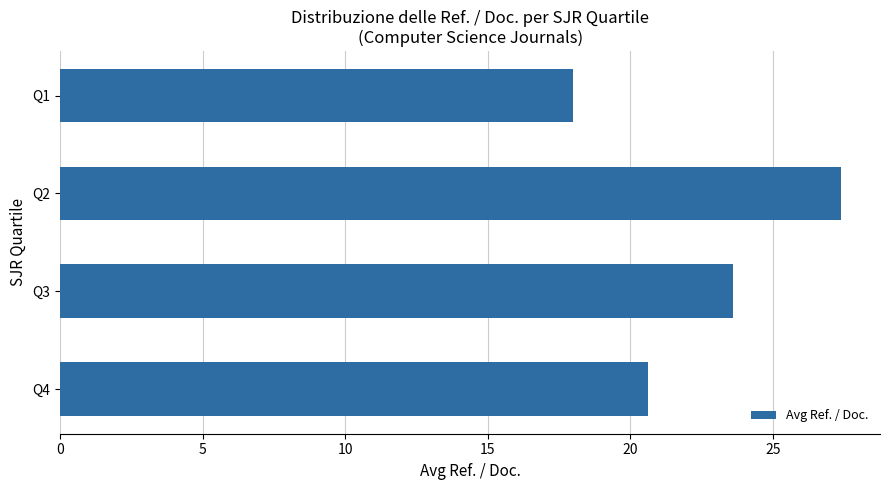

What is the difference between the maximum and minimum values?

9.4